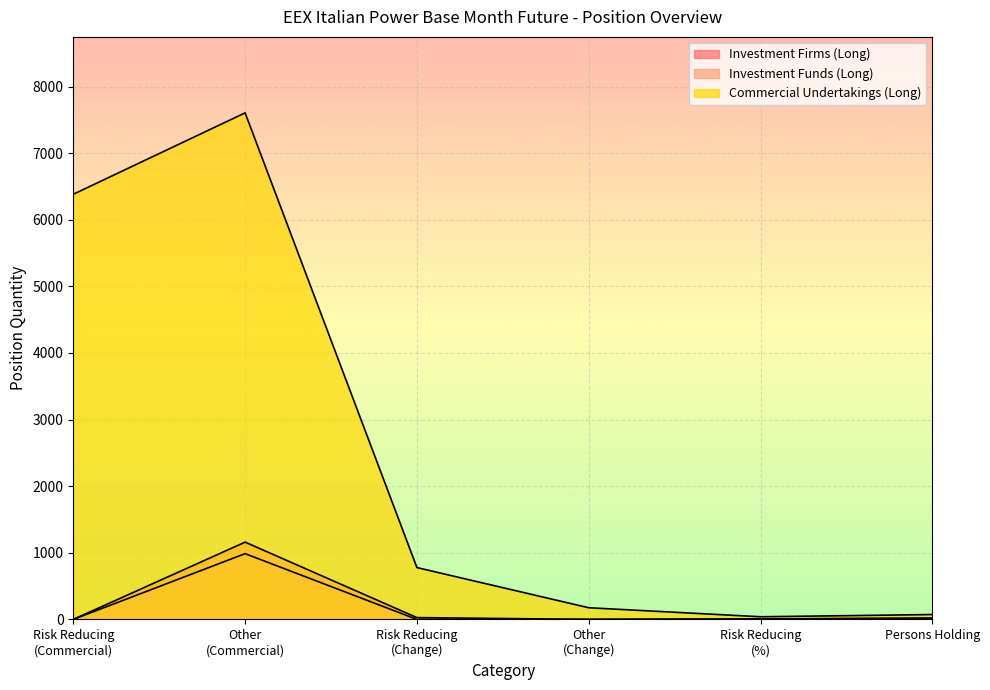

How many lines are shown in the chart?

3